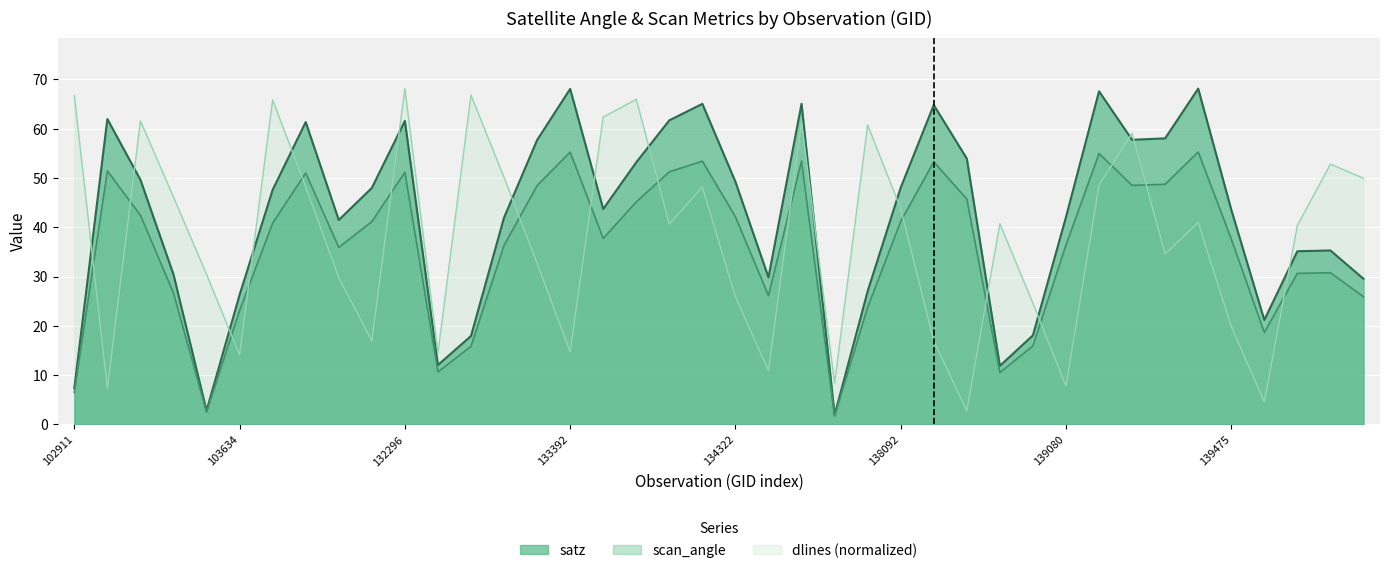

Between which two adjacent categories do dlines and satz first intersect?

102911 and 103160